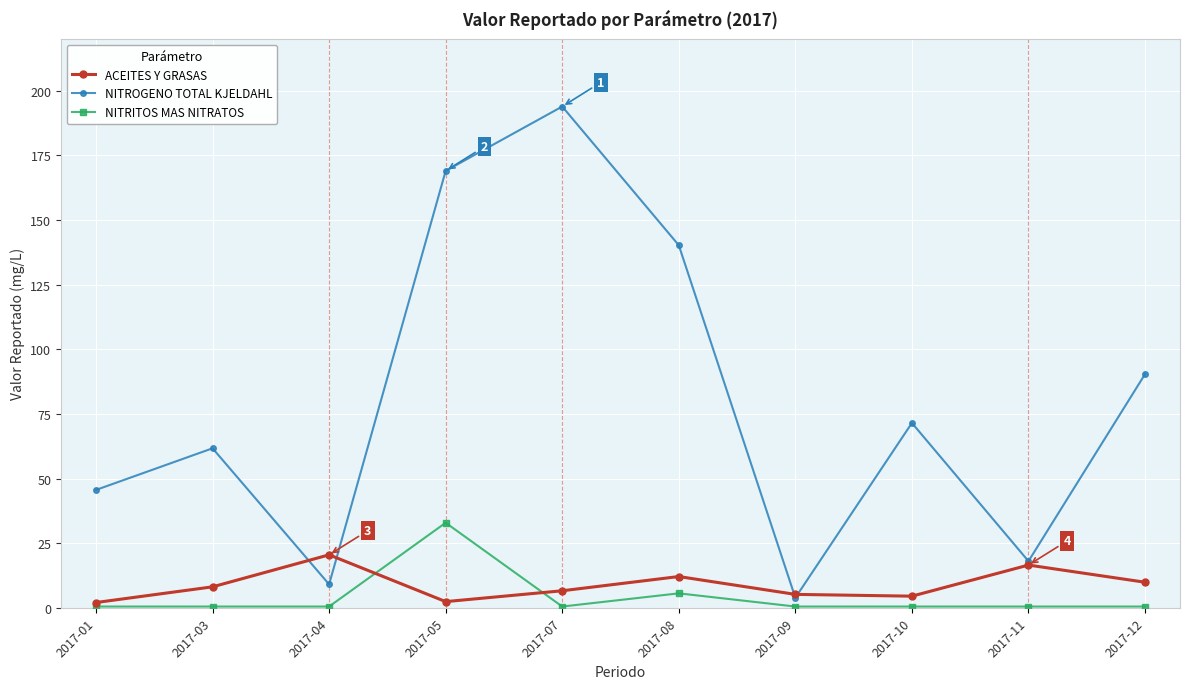

Does the chart display data point markers on the line(s)?

Yes